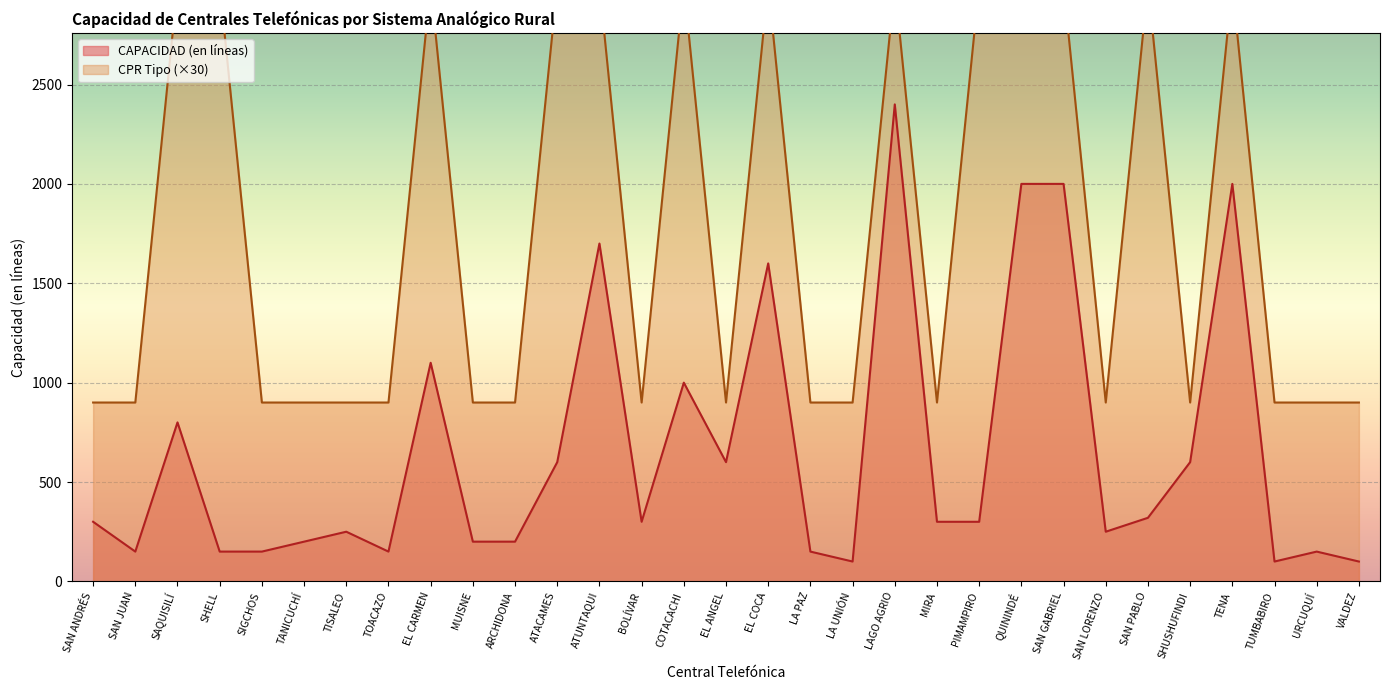

The value of CAPACIDAD (en líneas) at SAN PABLO is 320. True or false?

True